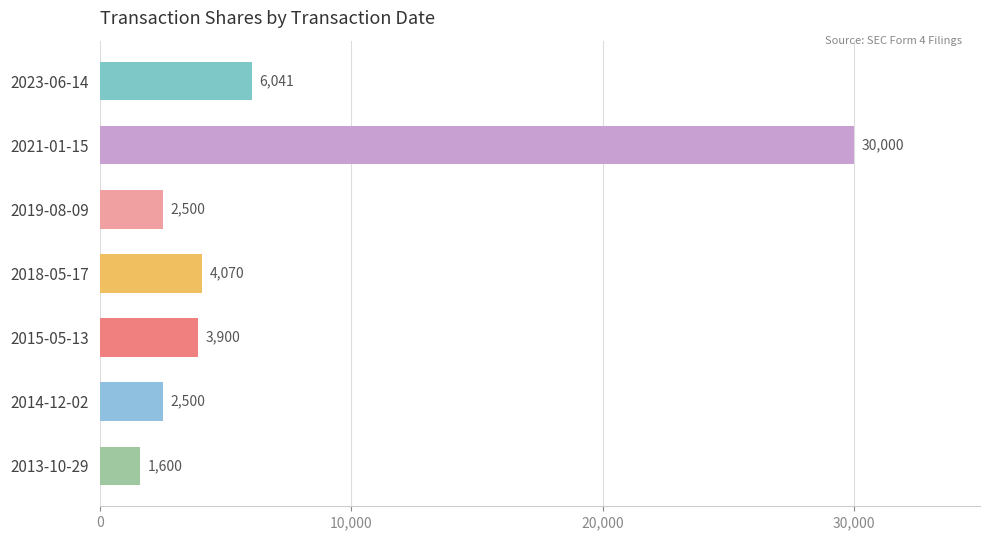

Which label corresponds to the smallest value in the chart?

2013-10-29